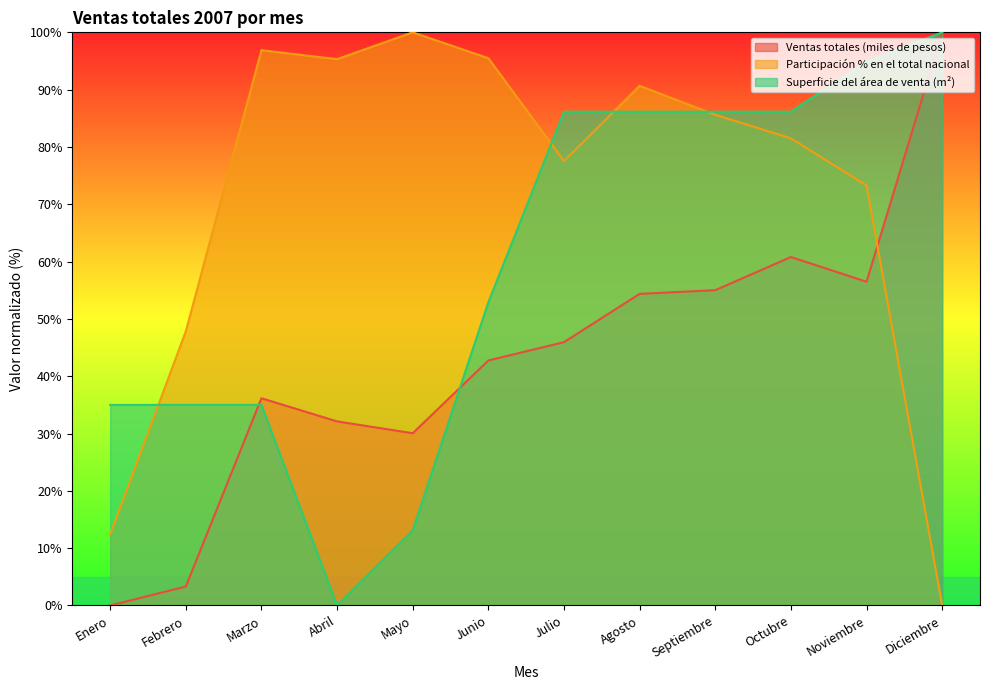

What are all the series names shown in the legend?

Ventas totales (miles de pesos), Participación % en el total nacional, Superficie del área de venta (m²)